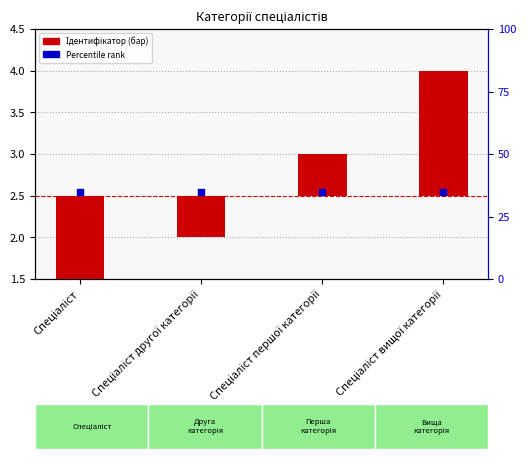

What is the total value across all series at Спеціаліст вищої категорії?

4.0